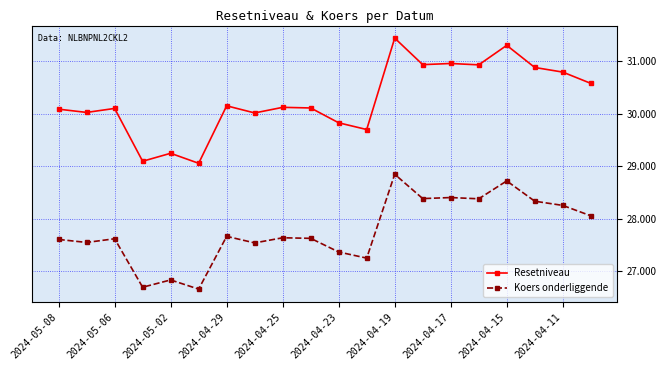

What is the maximum value shown in the chart?

31.4